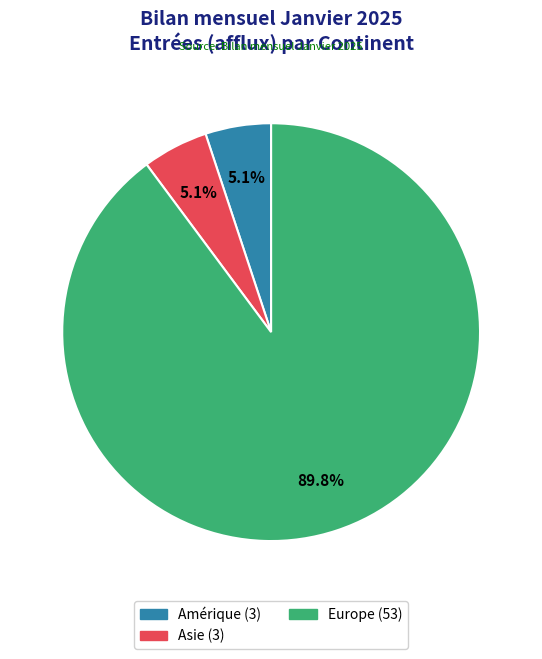

To the nearest percent, what is the difference between the largest and smallest slice percentages?

85%